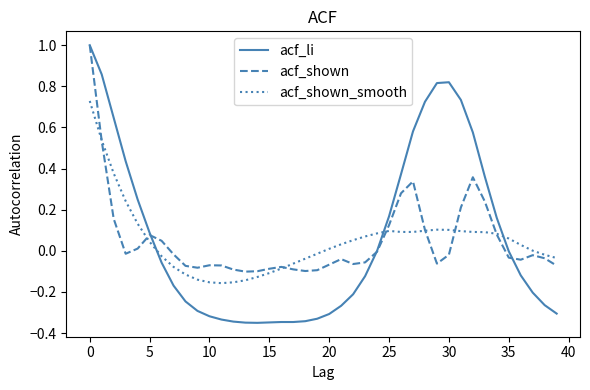

Which series has the widest spread of values?

acf_li